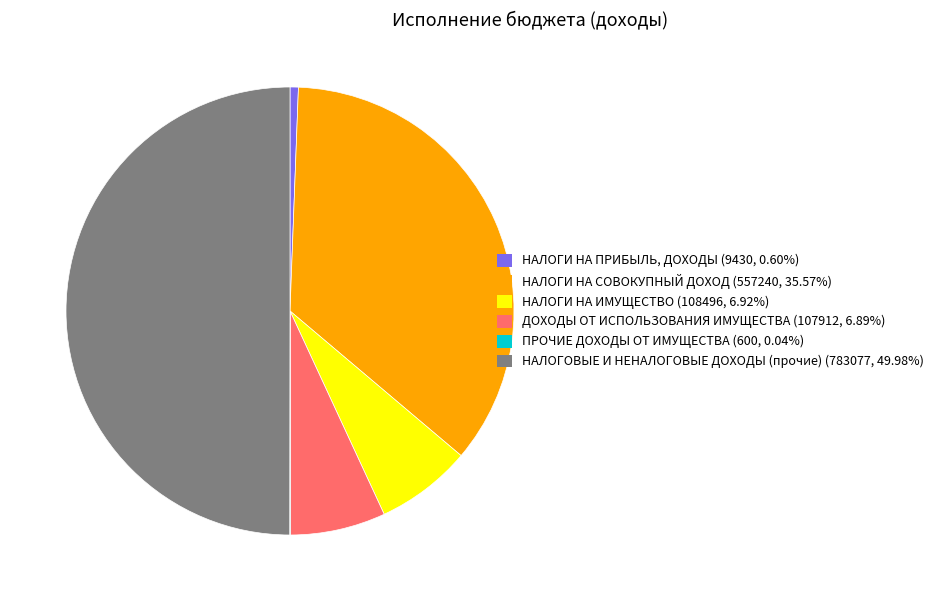

Do НАЛОГИ НА ИМУЩЕСТВО (108496, 6.92%) and НАЛОГИ НА ПРИБЫЛЬ, ДОХОДЫ (9430, 0.60%) together represent more than half of the pie?

No